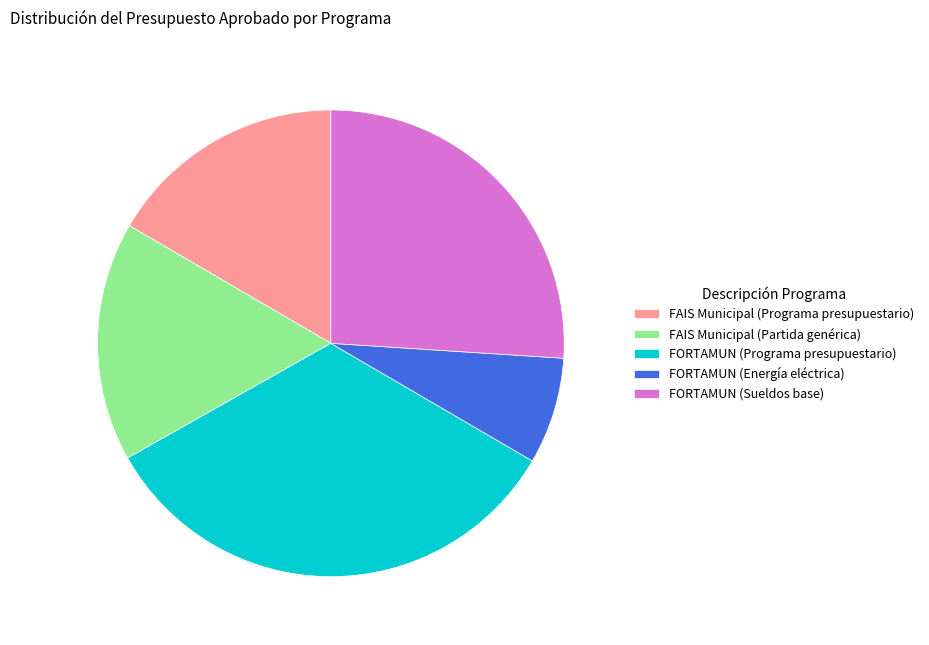

Combined, do FORTAMUN (Sueldos base) and FORTAMUN (Programa presupuestario) account for over 50%?

Yes